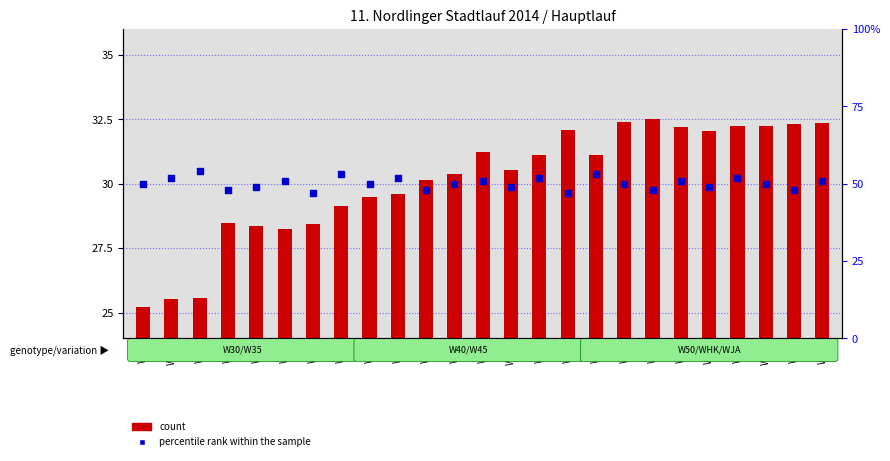

Which series has the widest spread of Y values?

count